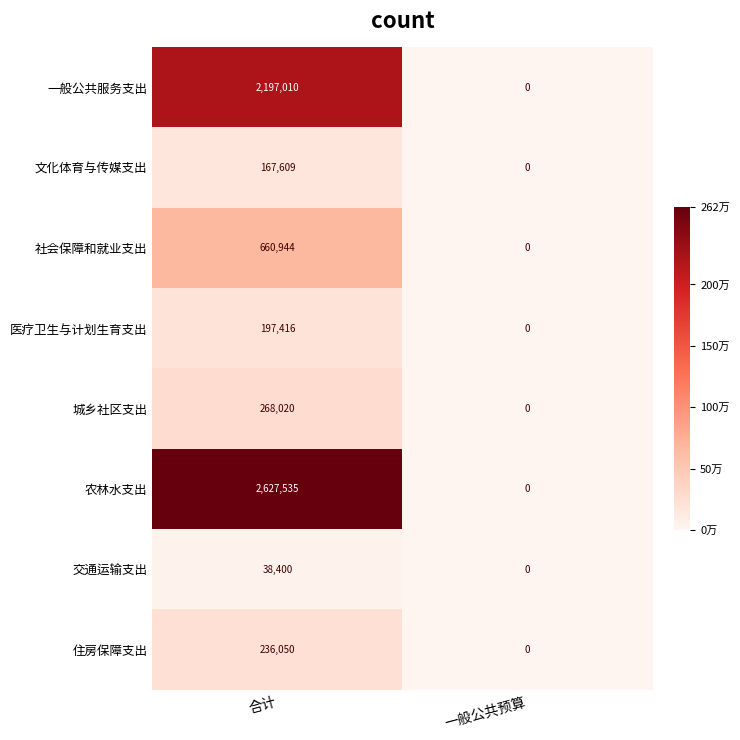

Which series has the largest total across all categories?

农林水支出